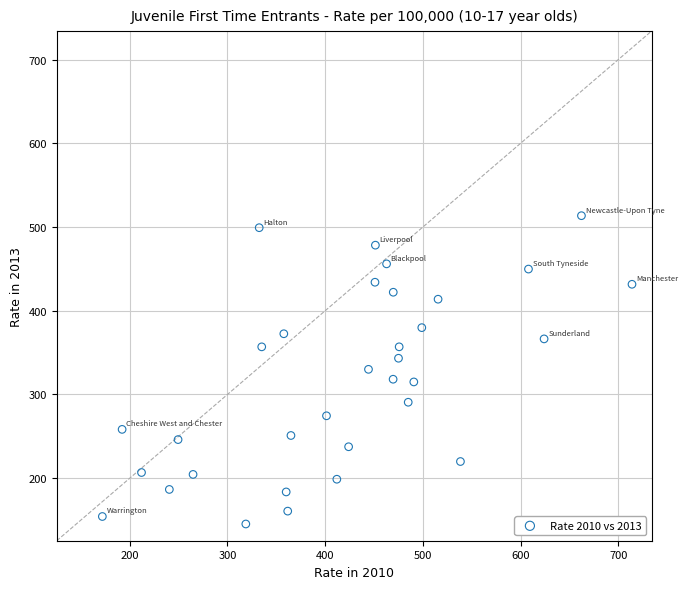

What is the range of X values (max minus min)?

542.2